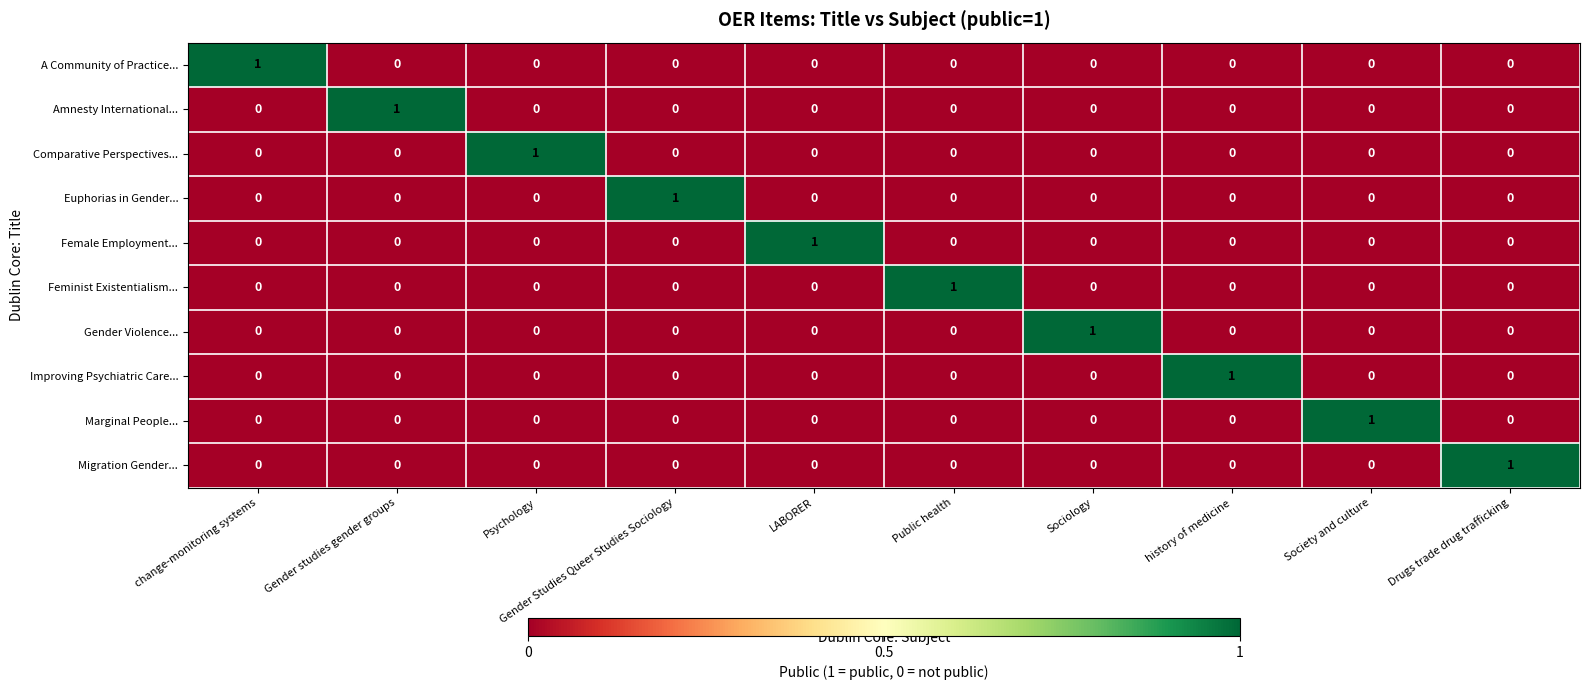

Is the value of Improving Psychiatric Care... at LABORER greater than the value of A Community of Practice... at change-monitoring systems?

No